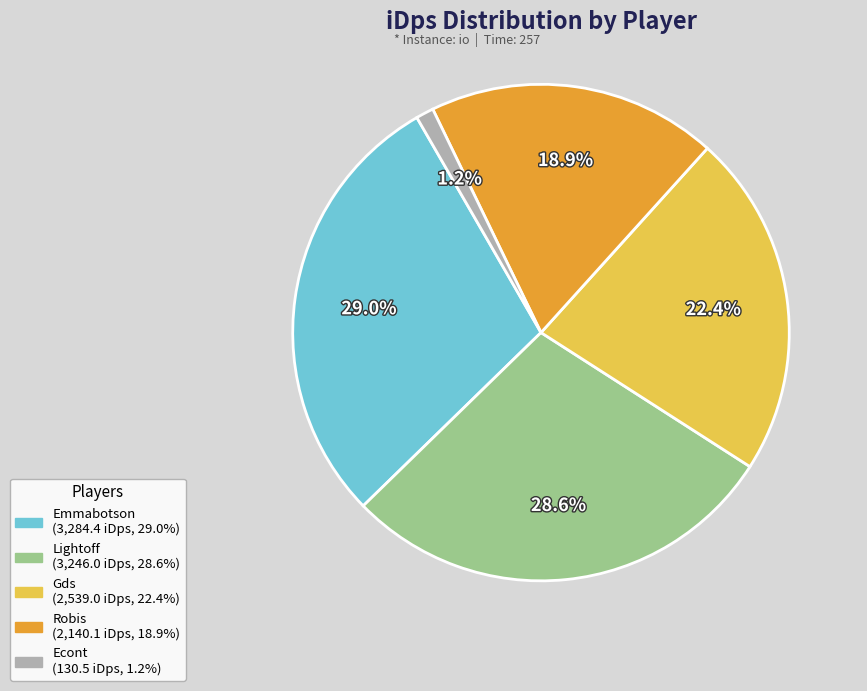

To the nearest percent, what portion does Gds represent?

22%